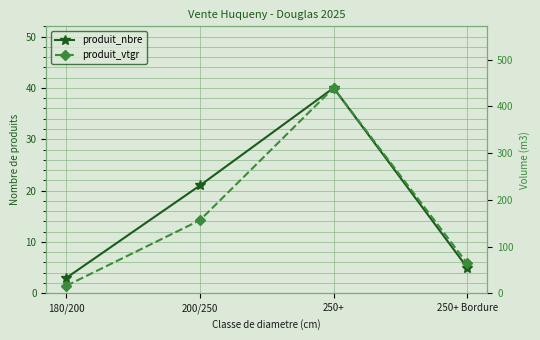

At which category does produit_nbre reach its first local peak?

250+